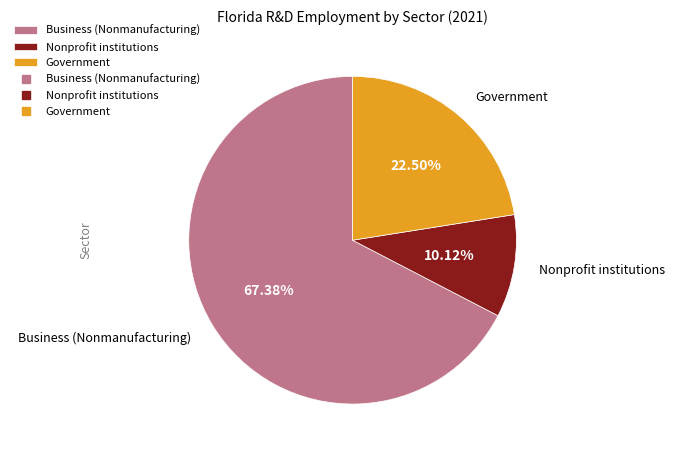

To the nearest percent, what is the difference between the largest and smallest slice percentages?

57%